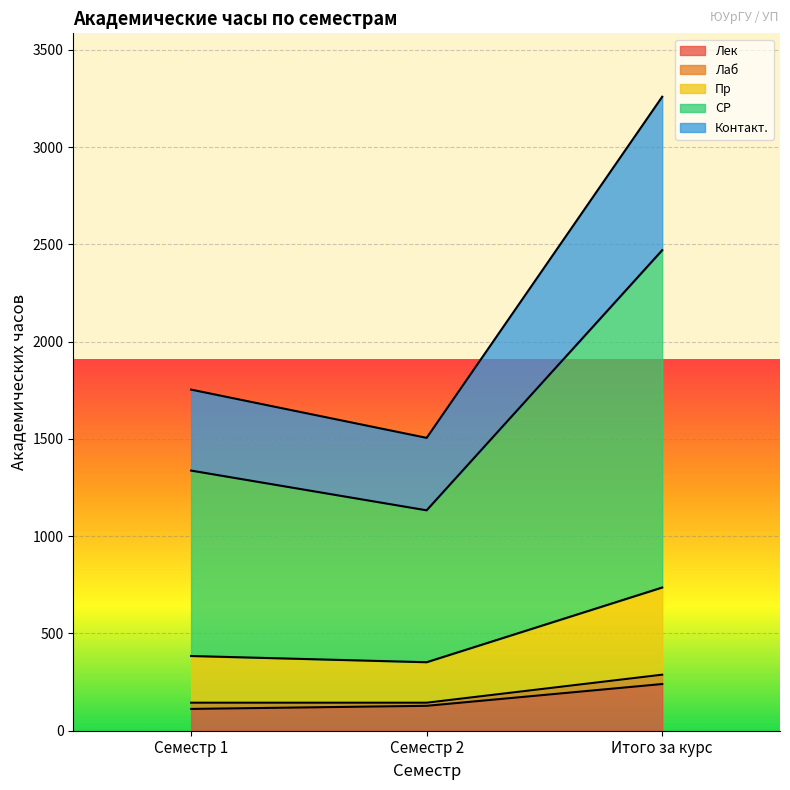

Which has a higher value, Семестр 2 or Семестр 1?

Семестр 2